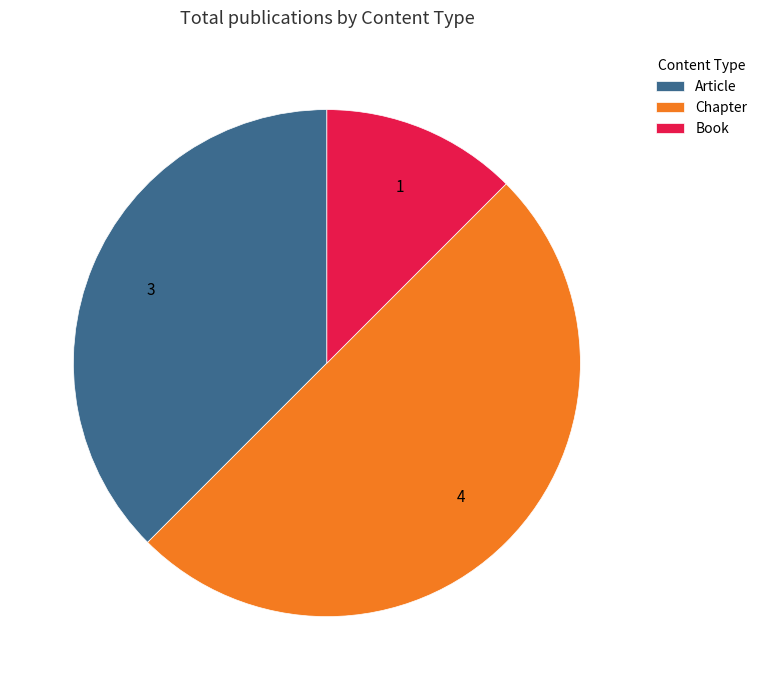

Is it true that Chapter is 58% of the pie?

False